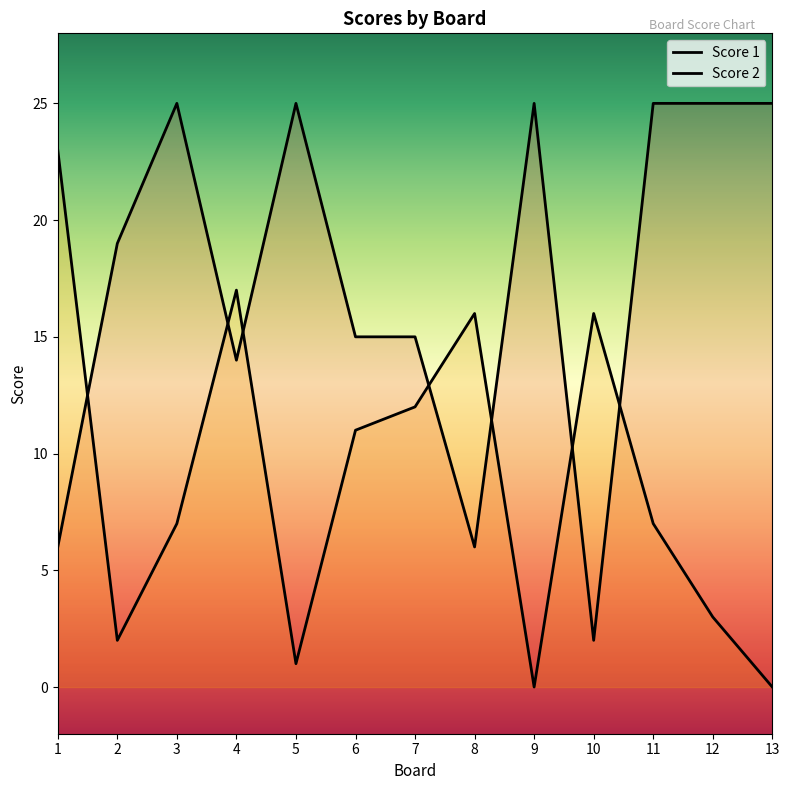

Where is Score 1 nearest to the value 13?

4